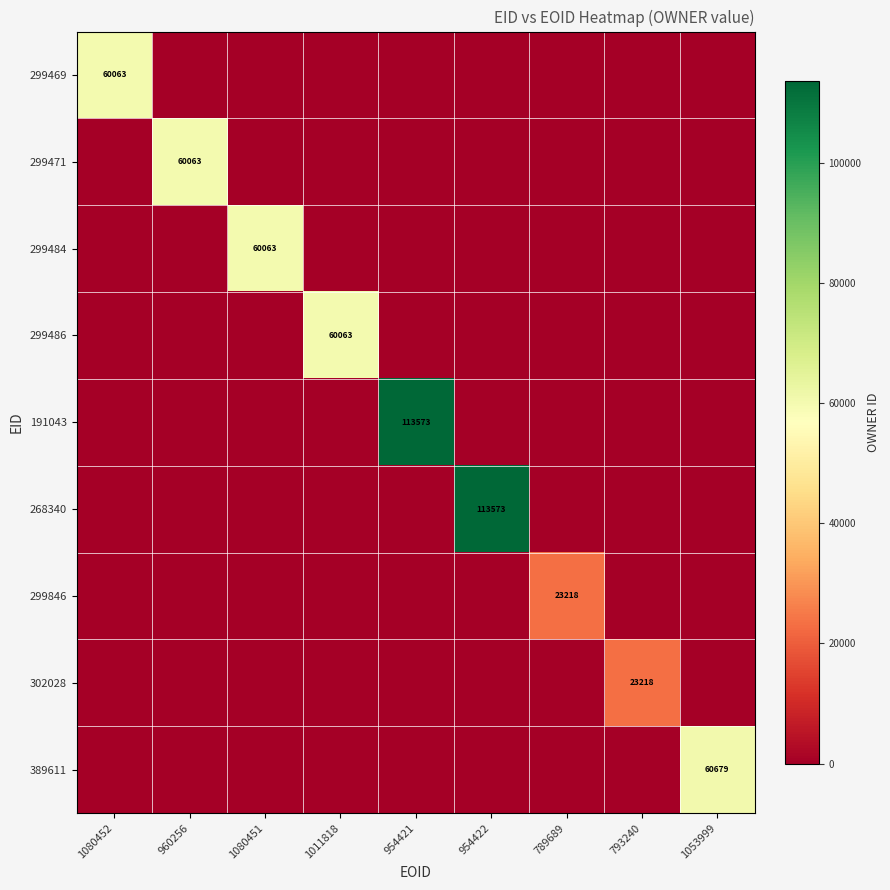

The value of 389611 at 1053999 is 24248. True or false?

False